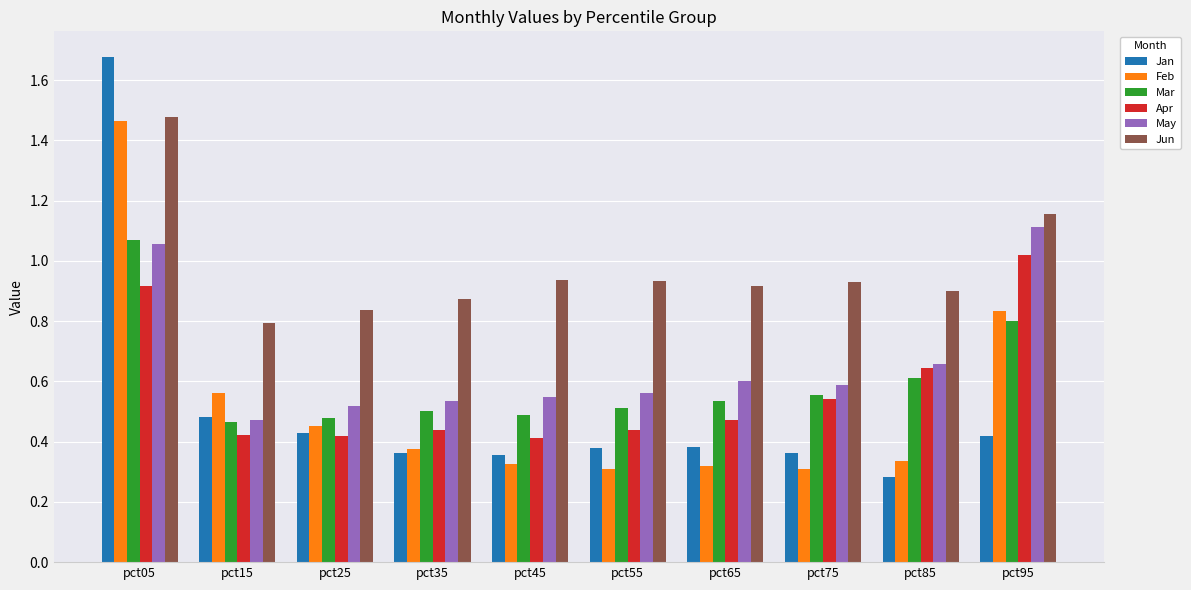

What is the sum of the Feb values at pct25 and pct05?

1.9